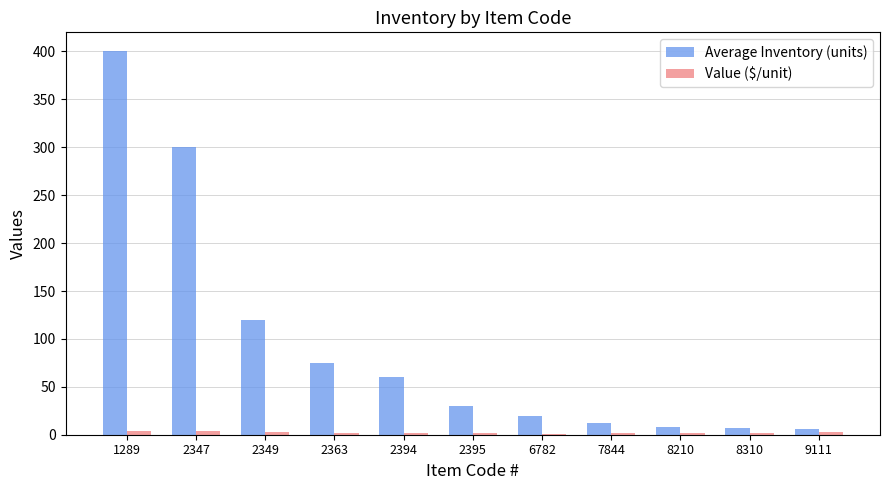

Are the bars grouped side by side (vs. stacked)?

Yes